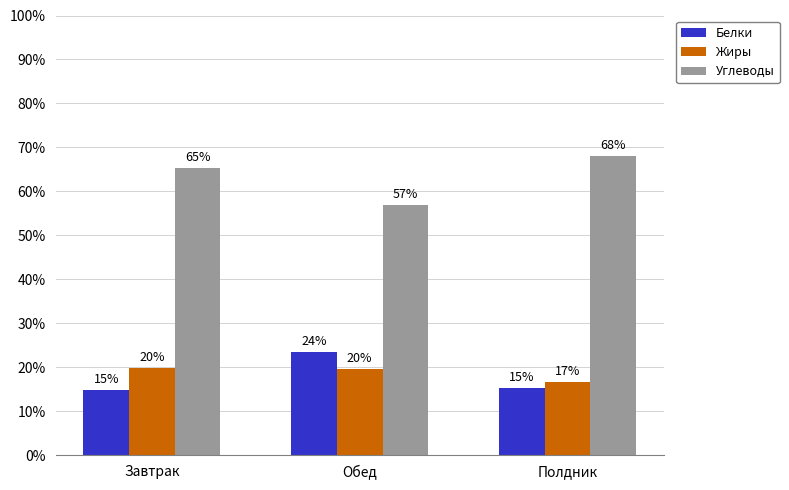

Read the Жиры value at Полдник.

16.6